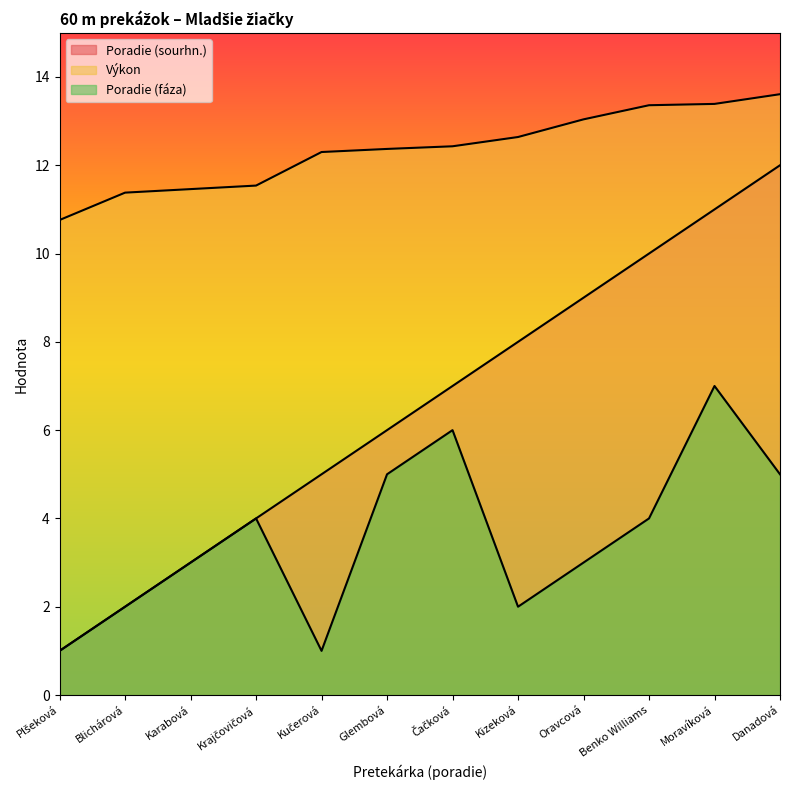

Which category has the highest value across all series?

Danadová